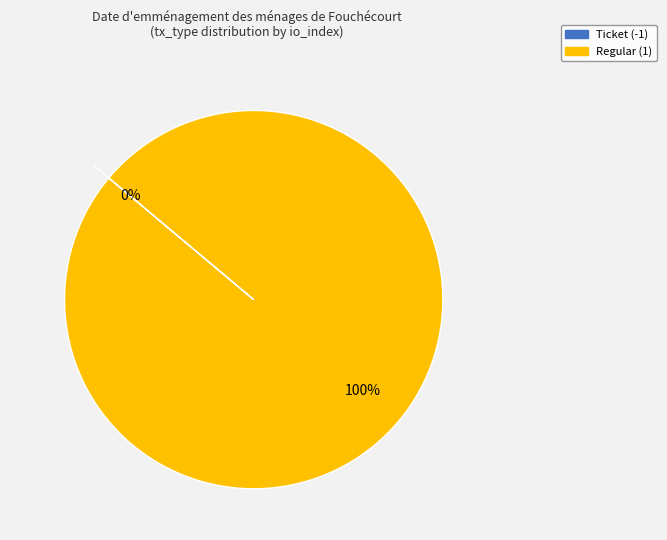

The Ticket (-1) slice represents 0% of the pie. True or false?

True